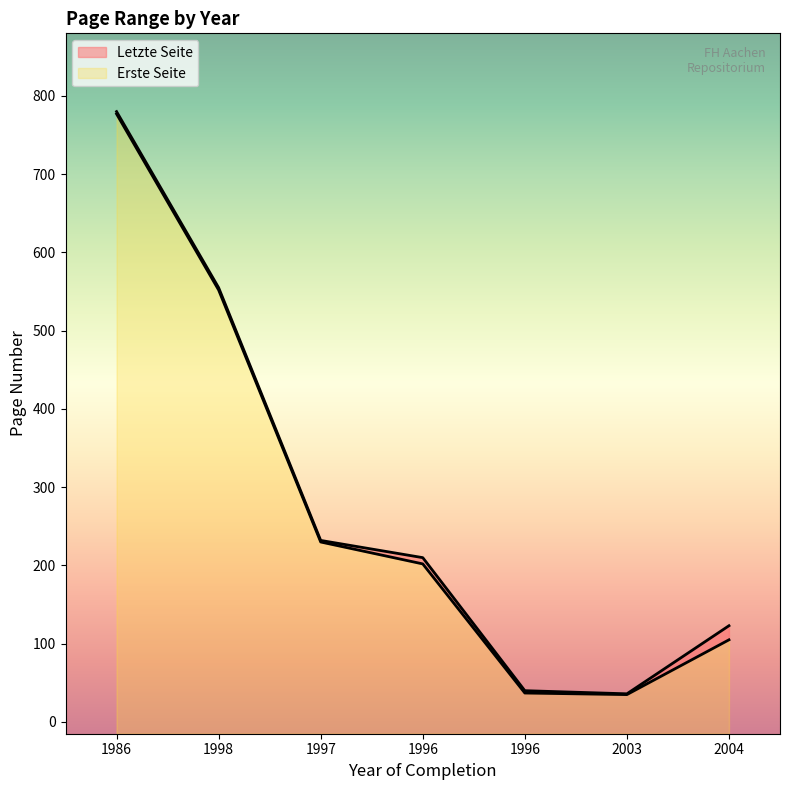

Where is Letzte Seite nearest to the value 408?

1998